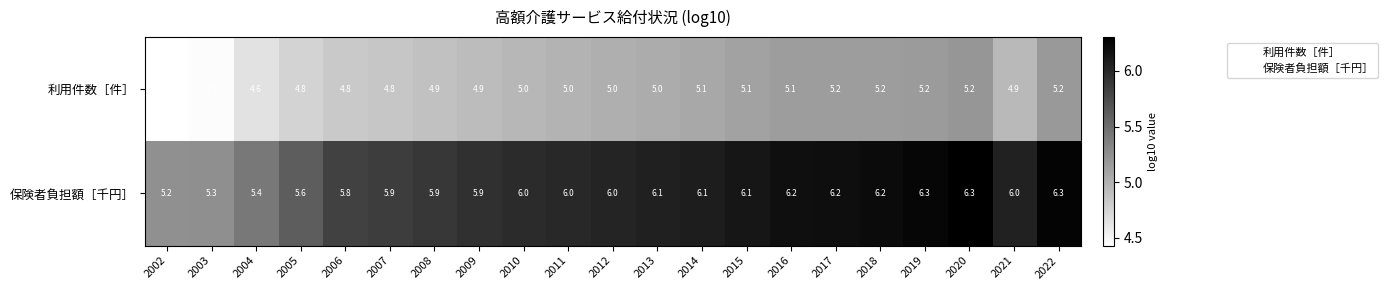

How many categories are shown in the chart?

21